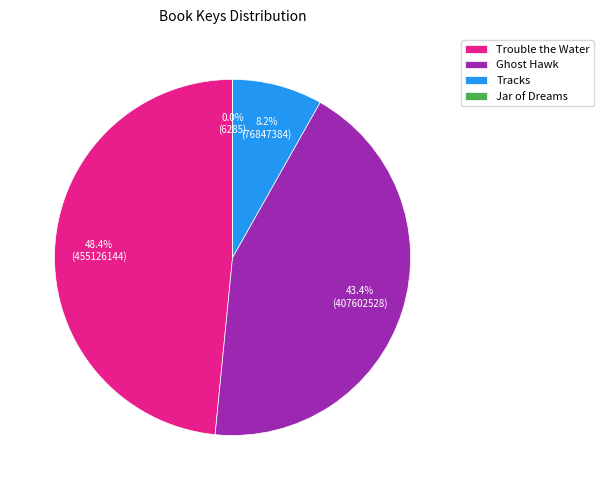

What percentage is NOT represented by Ghost Hawk?

56.6%